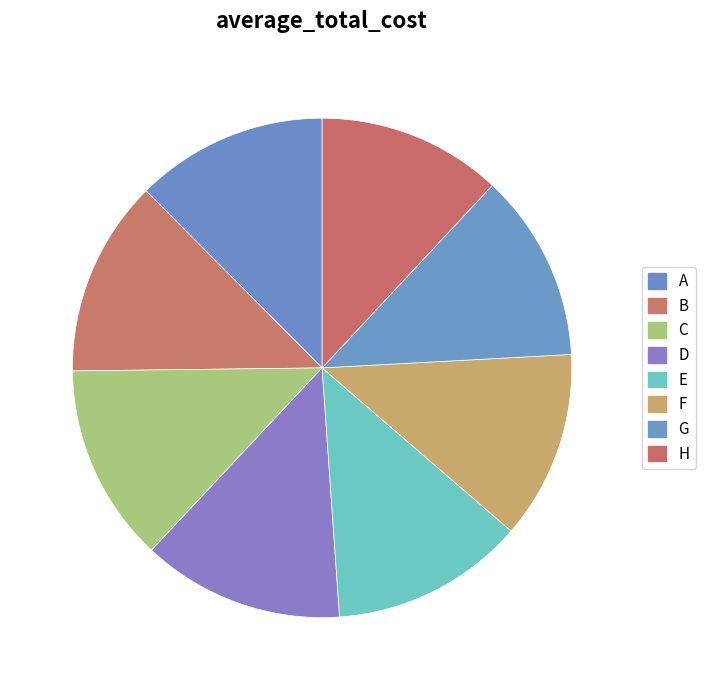

Between G and C, which is larger?

C